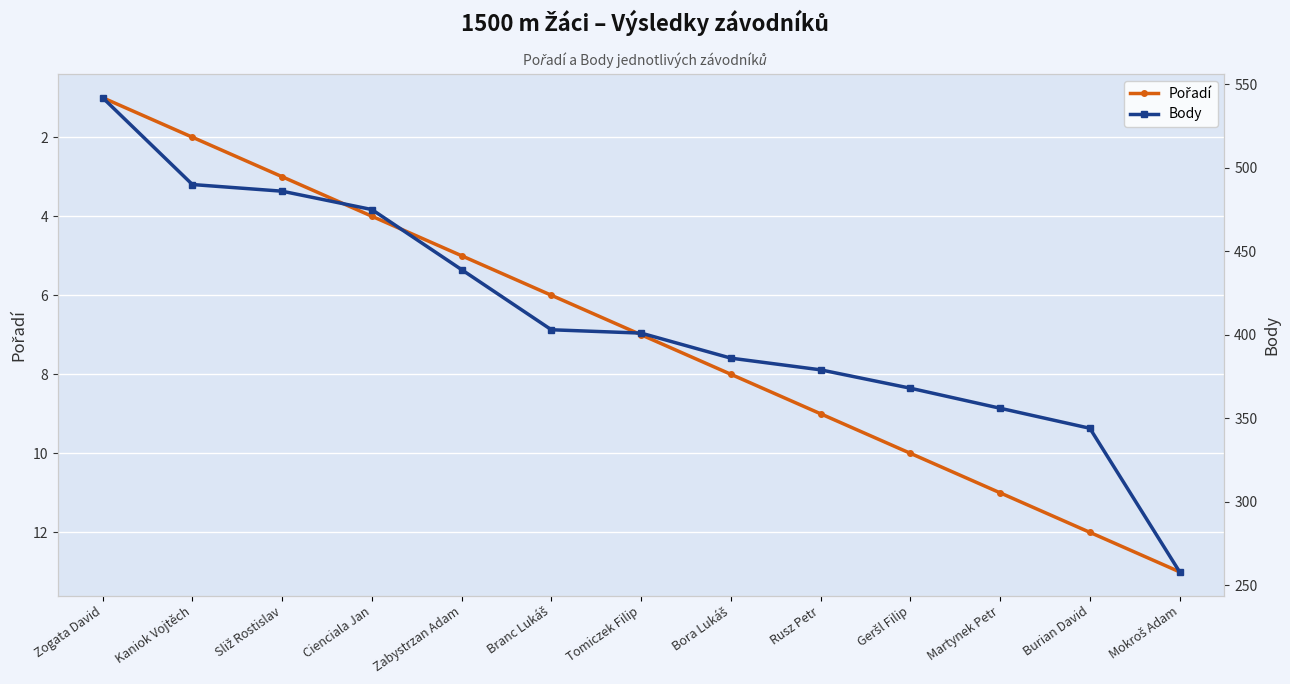

What is the value of the Pořadí point at the 11th from the left?

11